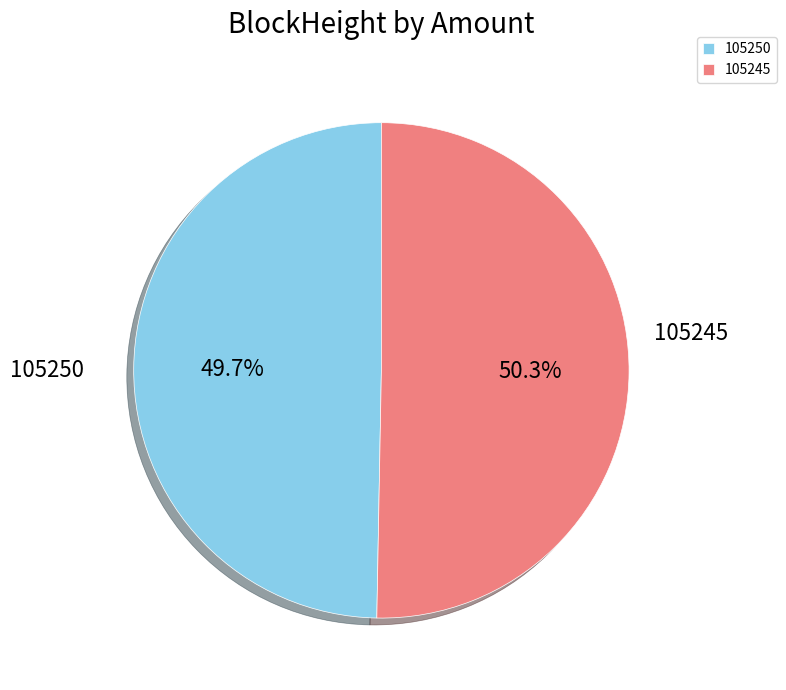

Does 105245 represent more than half of the total?

Yes